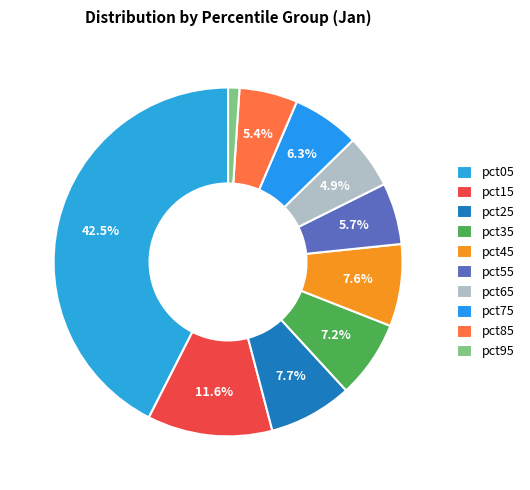

What is the smallest slice in the pie chart?

pct95